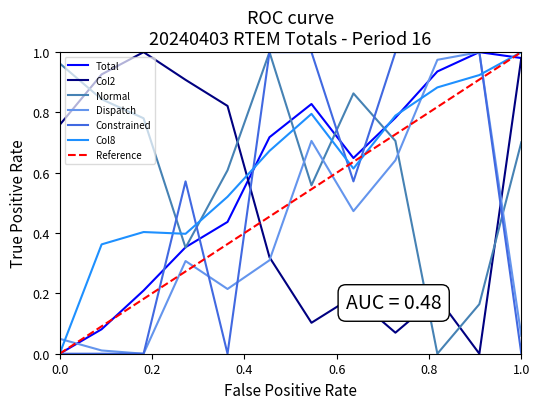

Is this an area chart (filled region under the line)?

No